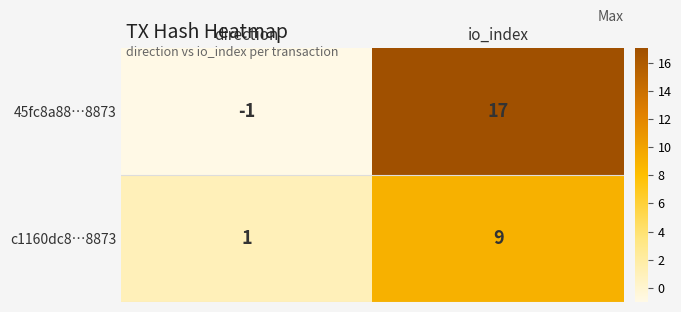

Which category has the lowest value in the 45fc8a88…8873 series?

direction